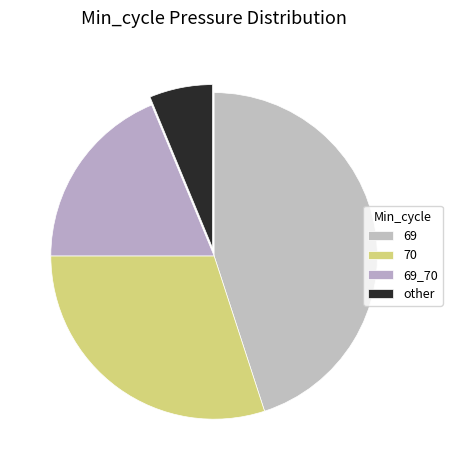

How many slices are in this pie chart?

4